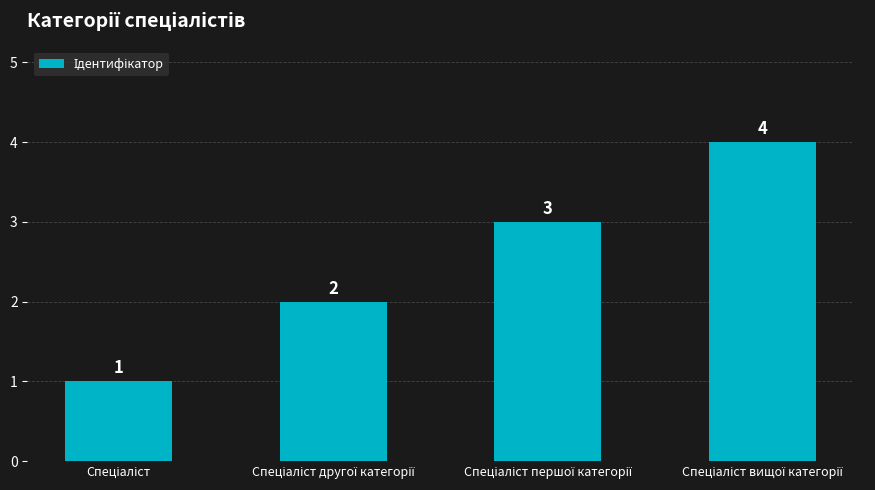

Are the bars horizontal?

No